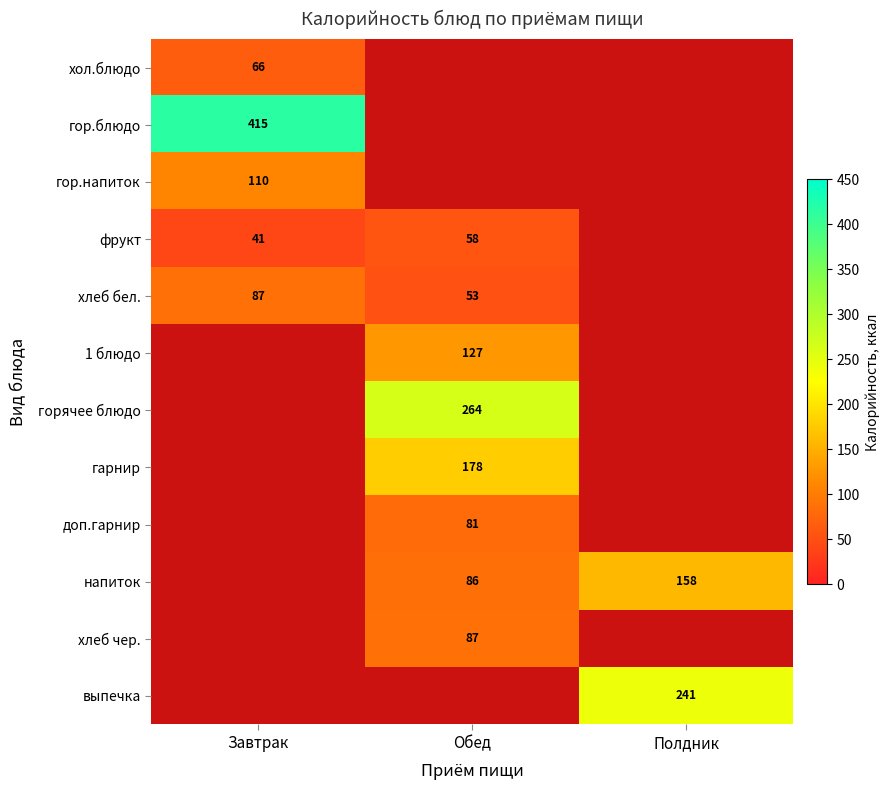

True or false: хлеб бел. has a value of 87 at Завтрак.

True